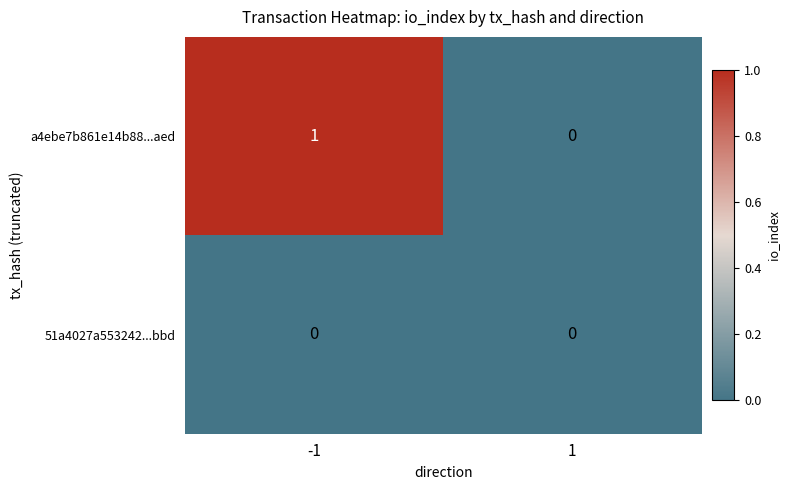

List the series in order of their overall mean, highest first.

a4ebe7b861e14b88...aed, 51a4027a553242...bbd